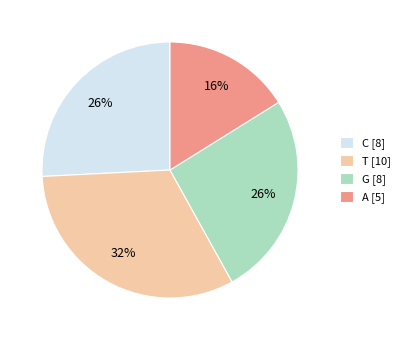

How many slices are in this pie chart?

4